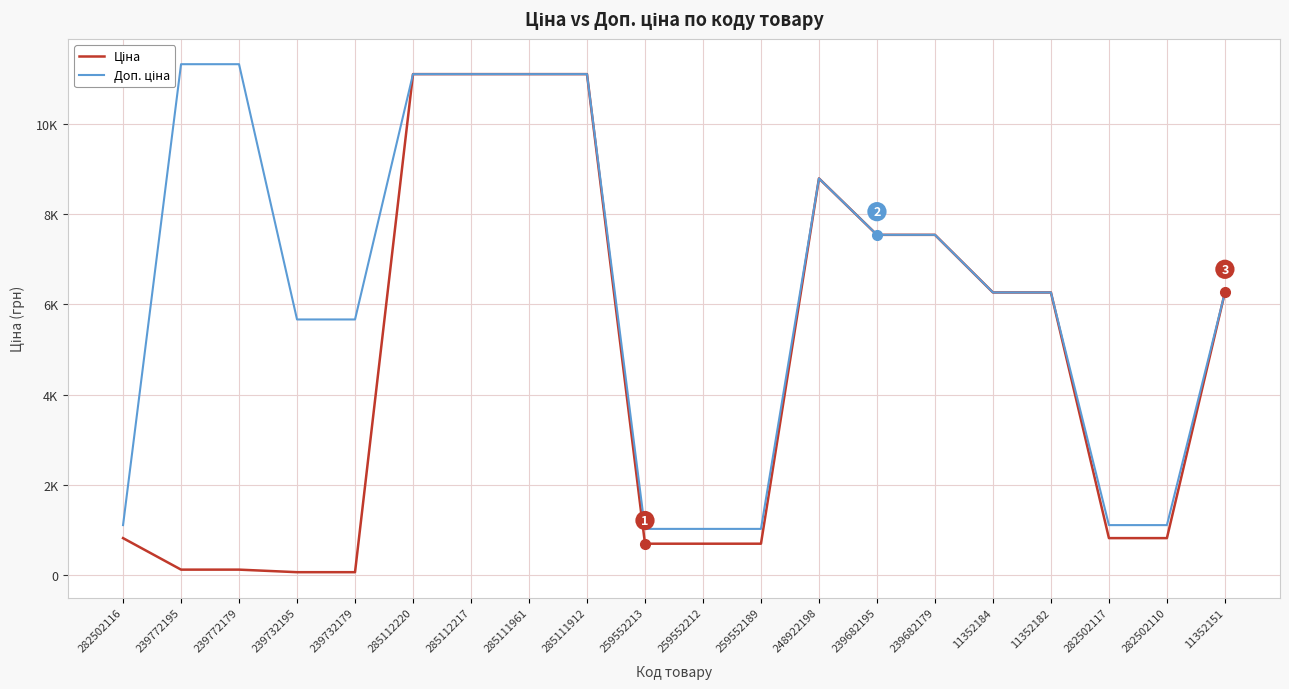

What position from the left is 239732179?

5